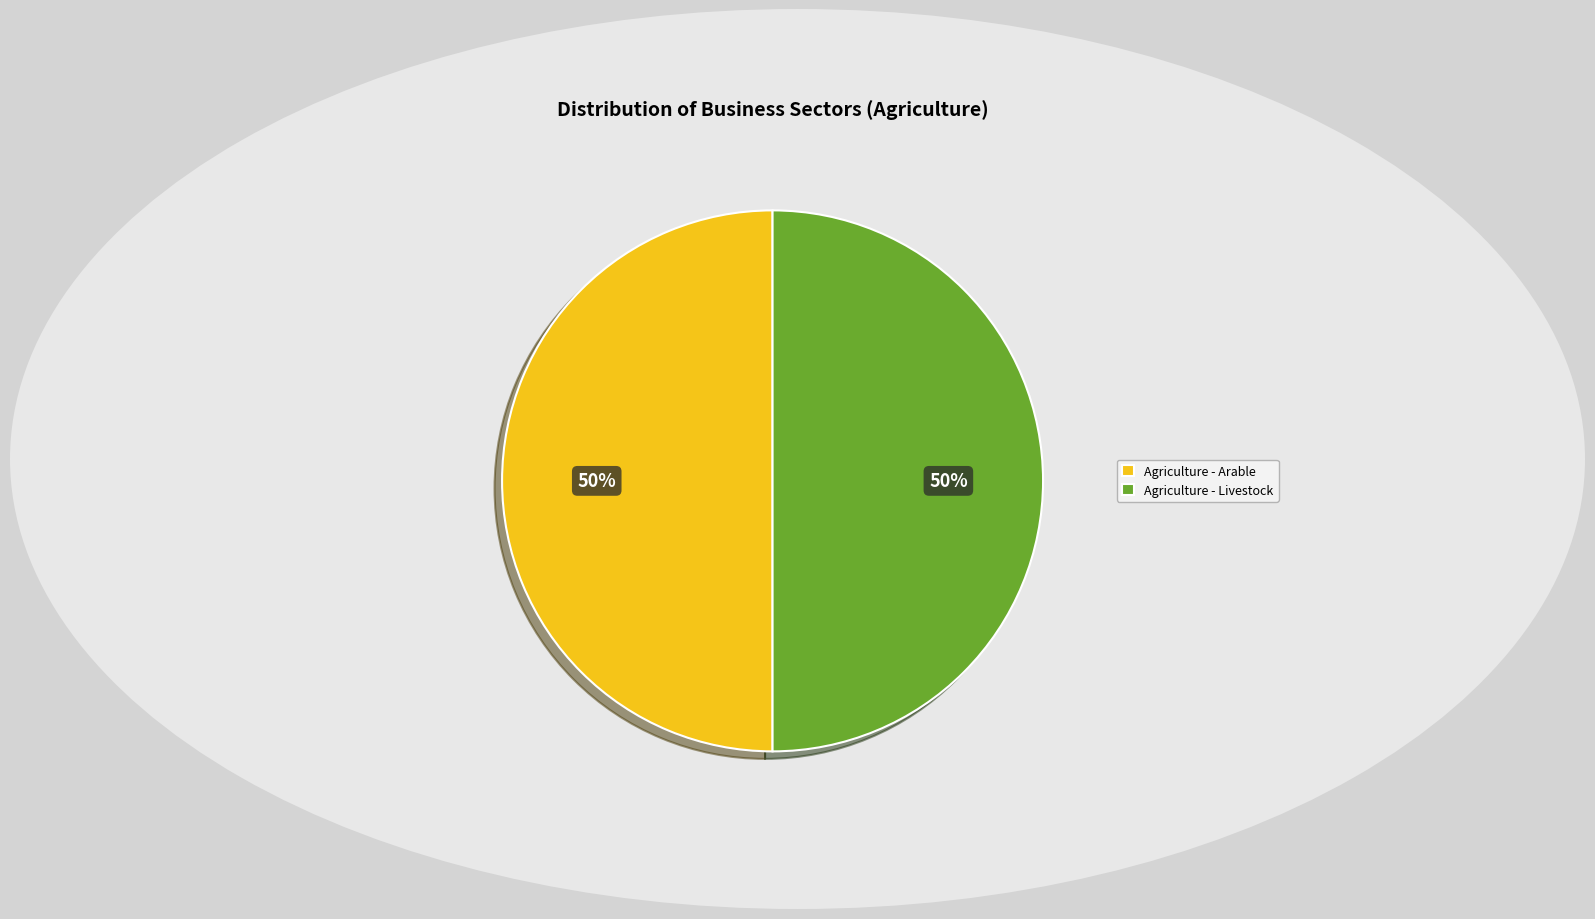

True or false: Agriculture - Arable accounts for 64% of the total.

False